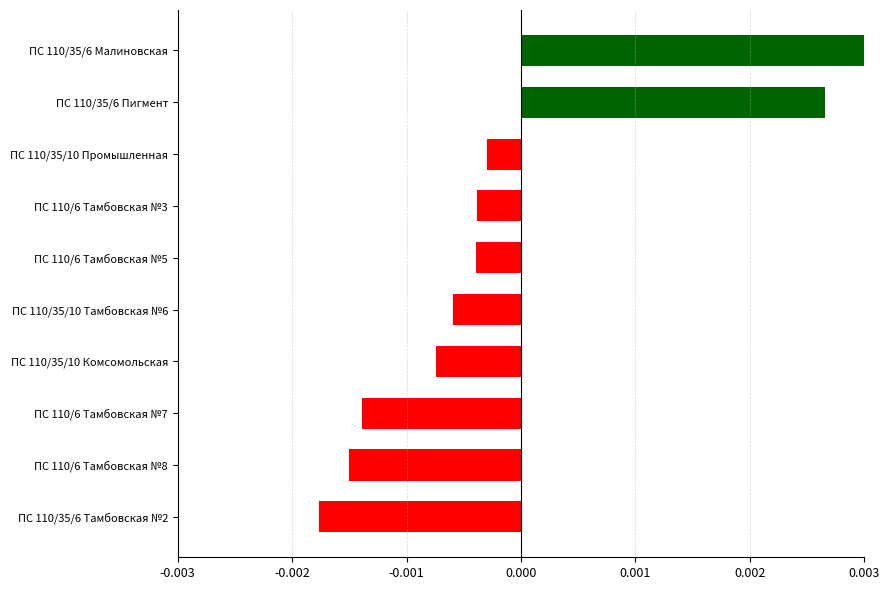

Which has a higher value, ПС 110/35/10 Промышленная or ПС 110/6 Тамбовская №7?

ПС 110/35/10 Промышленная